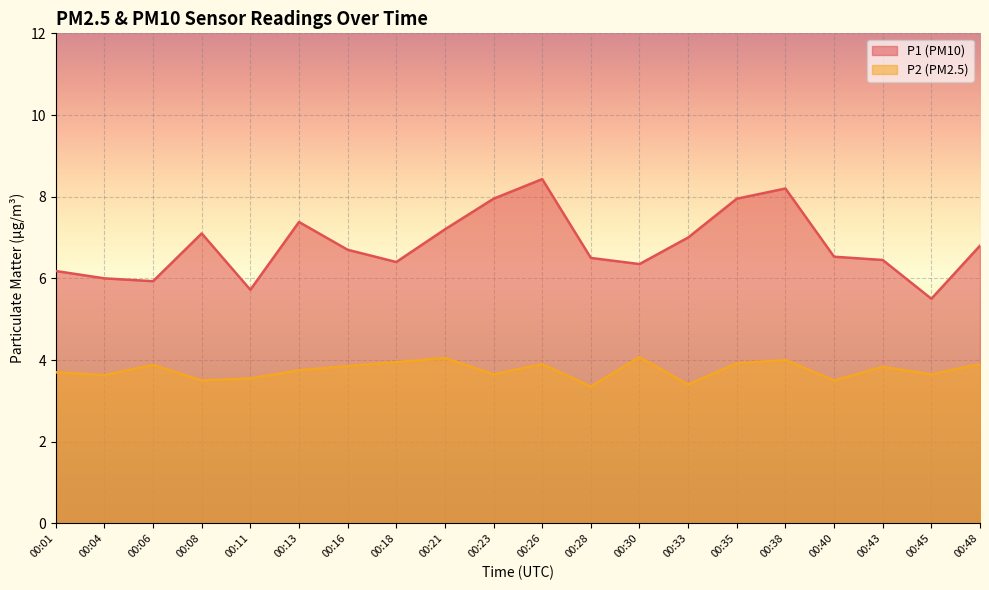

The P2 series shows 5.4 at 00:38. True or false?

False